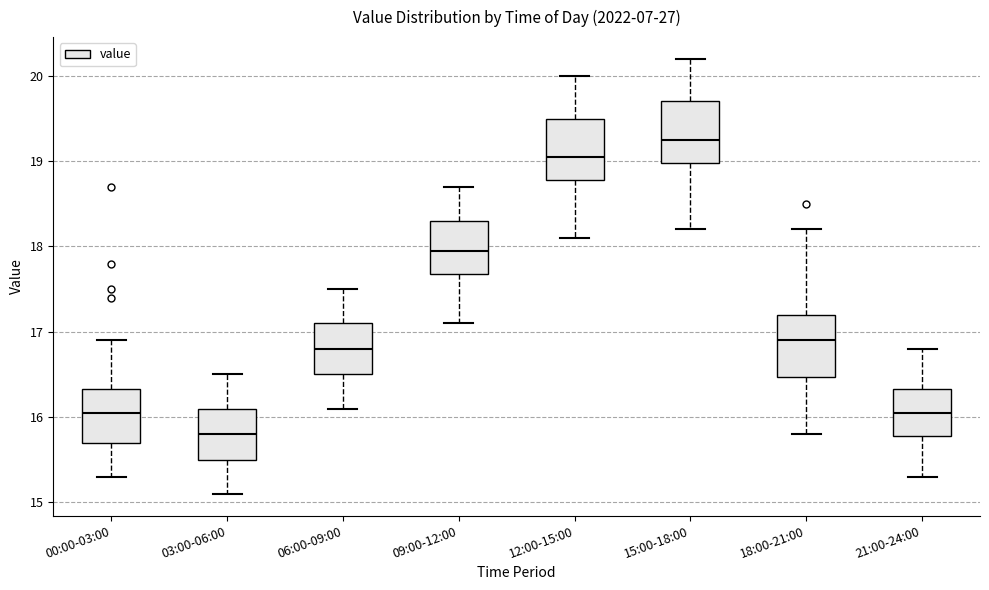

Reading left to right, read every box against the y-axis: the position of its median line, the range the box covers, and the ends of its whiskers. The values are not printed on the chart, so give them approximately, as read against the axis.

00:00-03:00: median 16.1, box 15.7 to 16.3, whiskers 15.3 to 16.9
03:00-06:00: median 15.8, box 15.5 to 16.1, whiskers 15.1 to 16.5
06:00-09:00: median 16.8, box 16.5 to 17.1, whiskers 16.1 to 17.5
09:00-12:00: median 18.0, box 17.7 to 18.3, whiskers 17.1 to 18.7
12:00-15:00: median 19.1, box 18.8 to 19.5, whiskers 18.1 to 20.0
15:00-18:00: median 19.3, box 19.0 to 19.7, whiskers 18.2 to 20.2
18:00-21:00: median 16.9, box 16.5 to 17.2, whiskers 15.8 to 18.2
21:00-24:00: median 16.1, box 15.8 to 16.3, whiskers 15.3 to 16.8